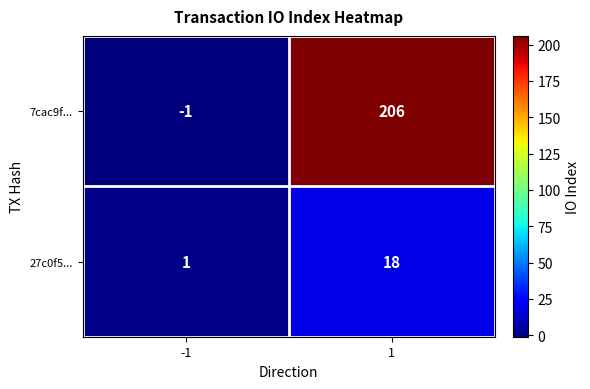

What is the maximum value for 7cac9f...?

206